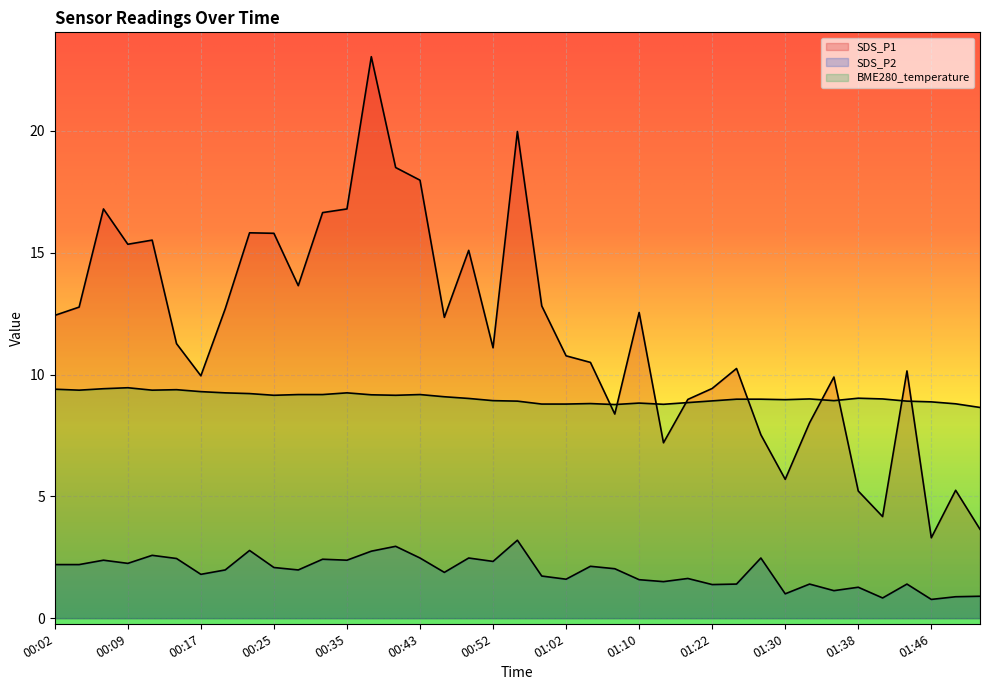

Read the BME280_temperature value at 00:04.

9.4